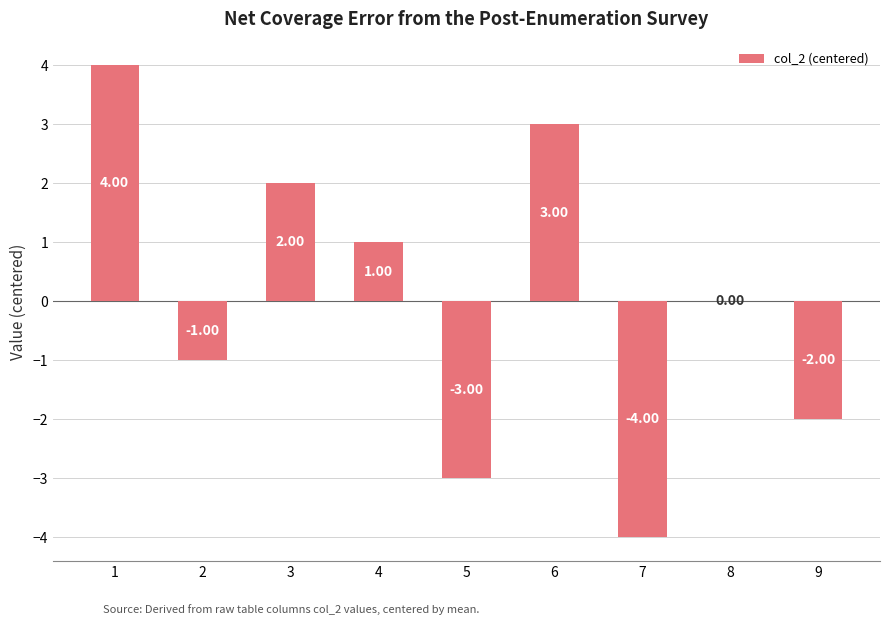

The value at 5 is -1. True or false?

False